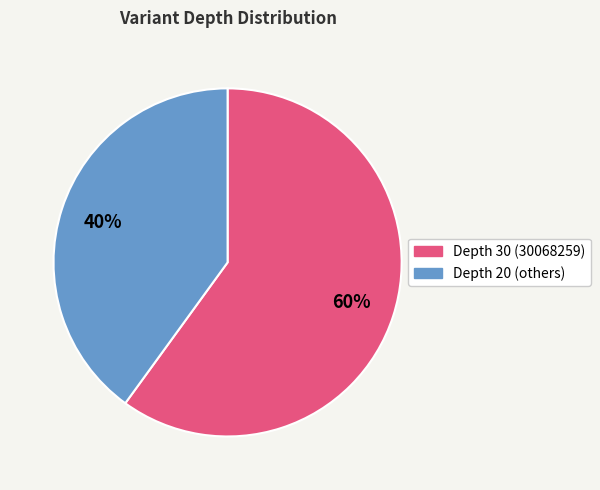

To the nearest percent, what is the difference between the largest and smallest slice percentages?

20%